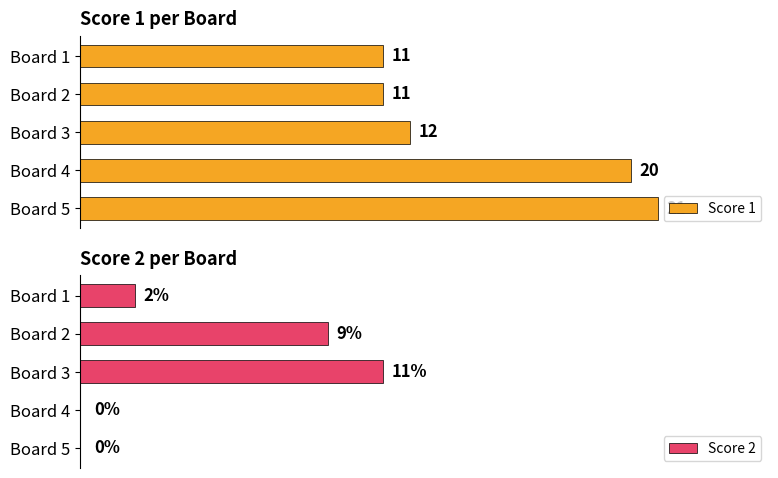

Reading left to right, list all the values displayed in this chart.

Score 1: 11	11	12	20	21
Score 2: 2	9	11	0	0